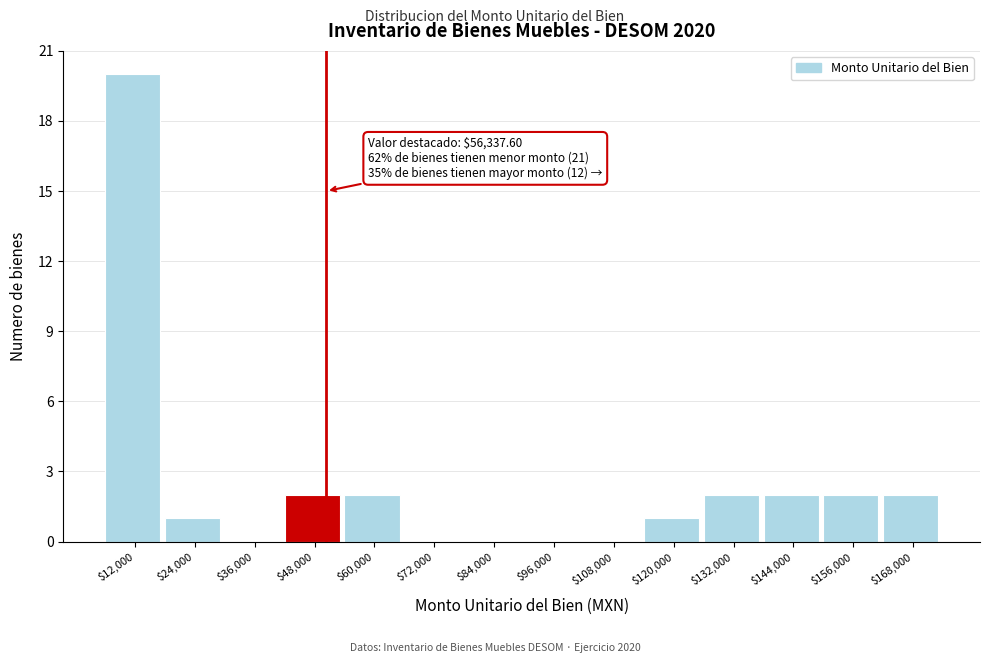

What is the maximum value shown in the chart?

20